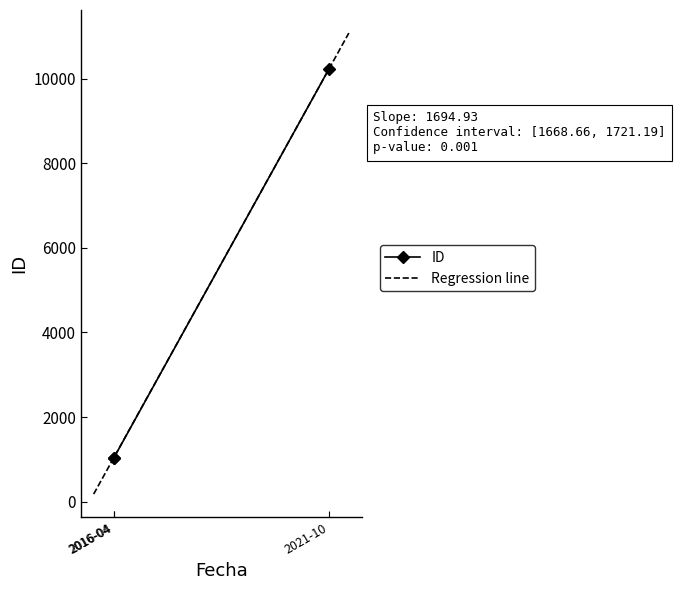

Which label corresponds to the smallest value in the chart?

2016-04